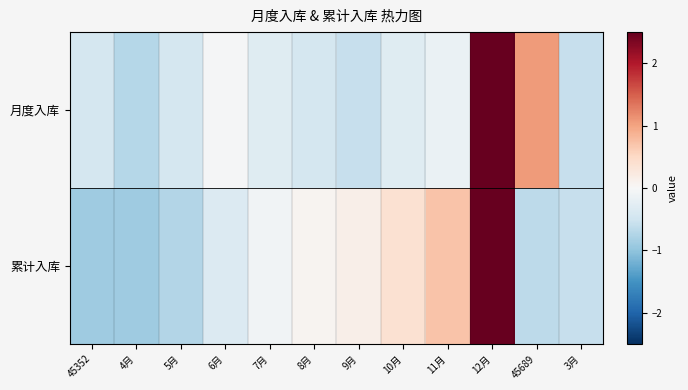

Which category has the lowest value across all series?

45352